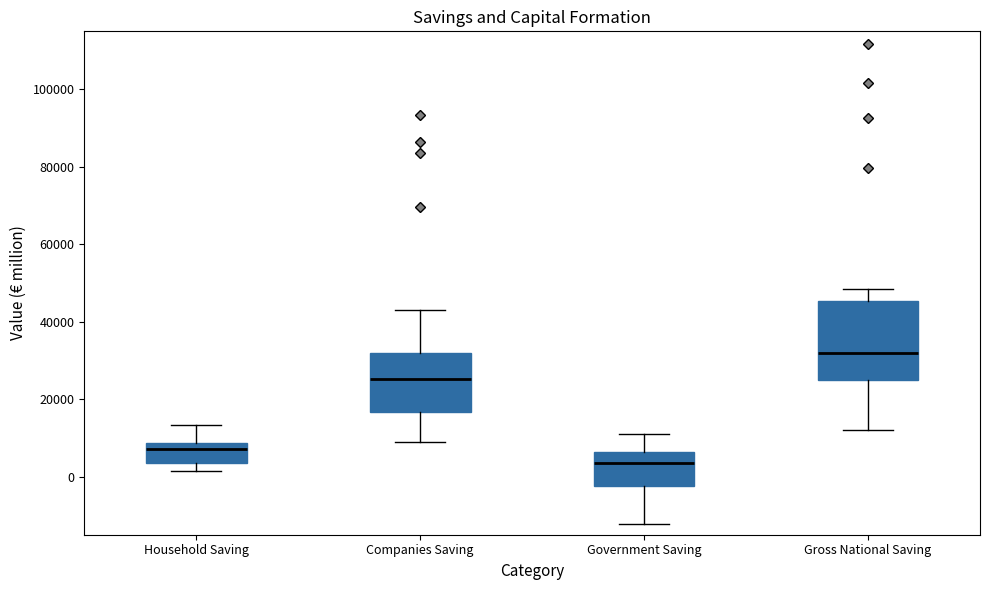

Which box has the highest median line?

Gross National Saving